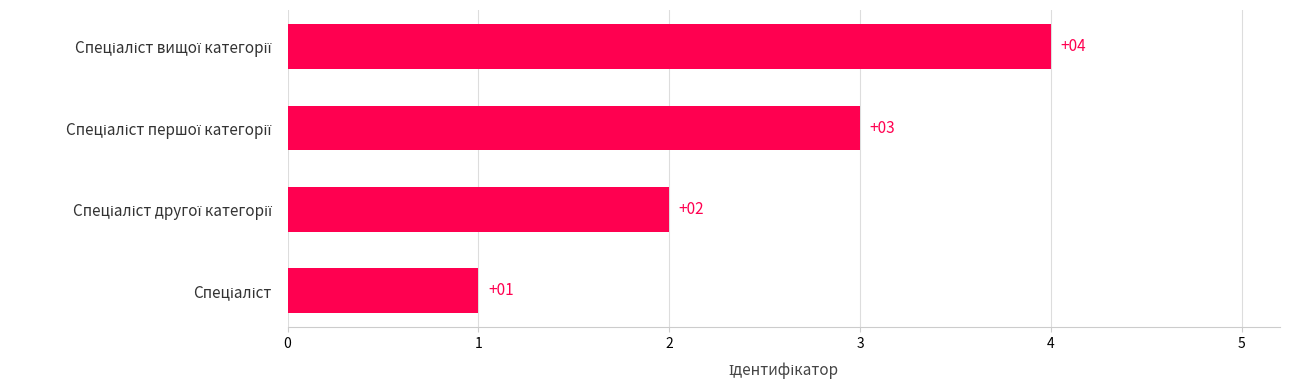

Count the values in the range 2 to 4.

3